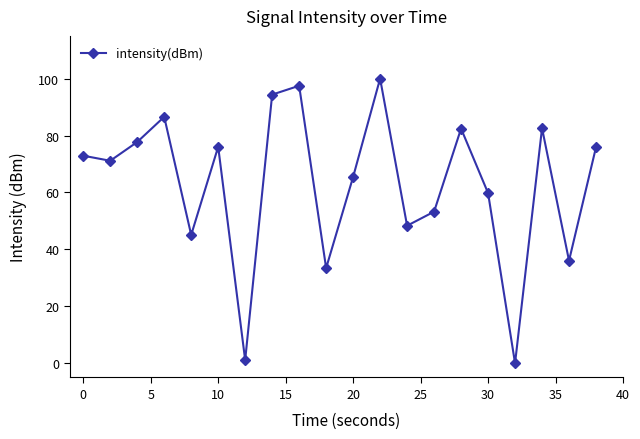

What is the value of the 8th point from the left?

94.4